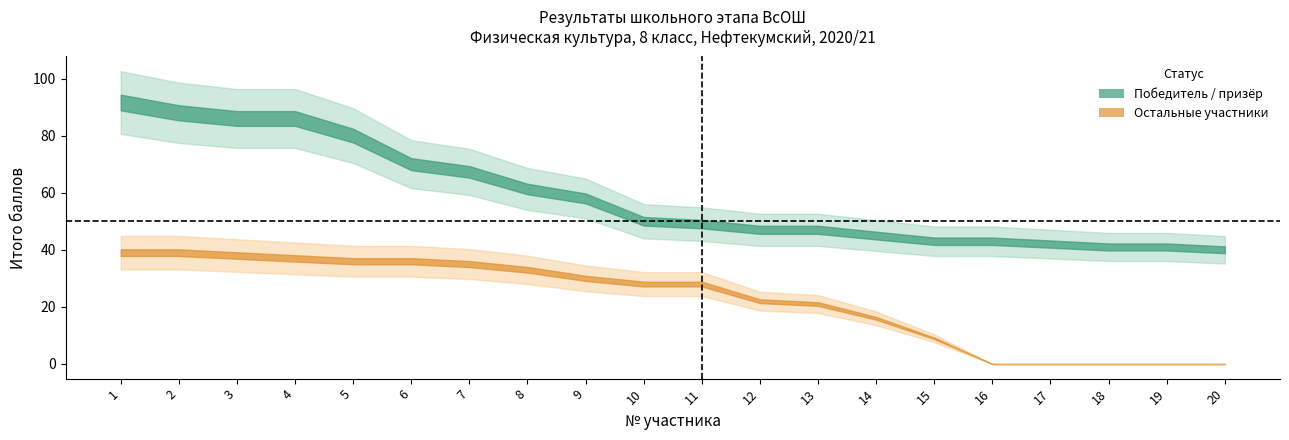

True or false: Остальные участники and Победитель/призер cross at least once.

False